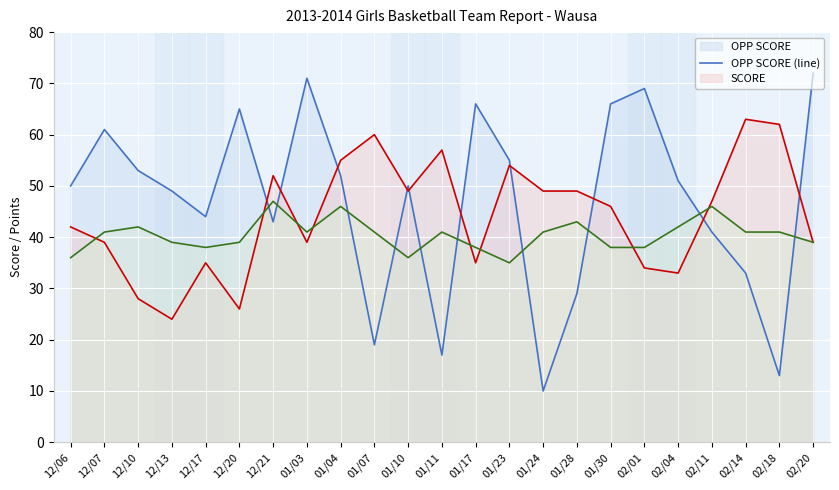

Between 12/10 and 02/20, which is larger?

02/20